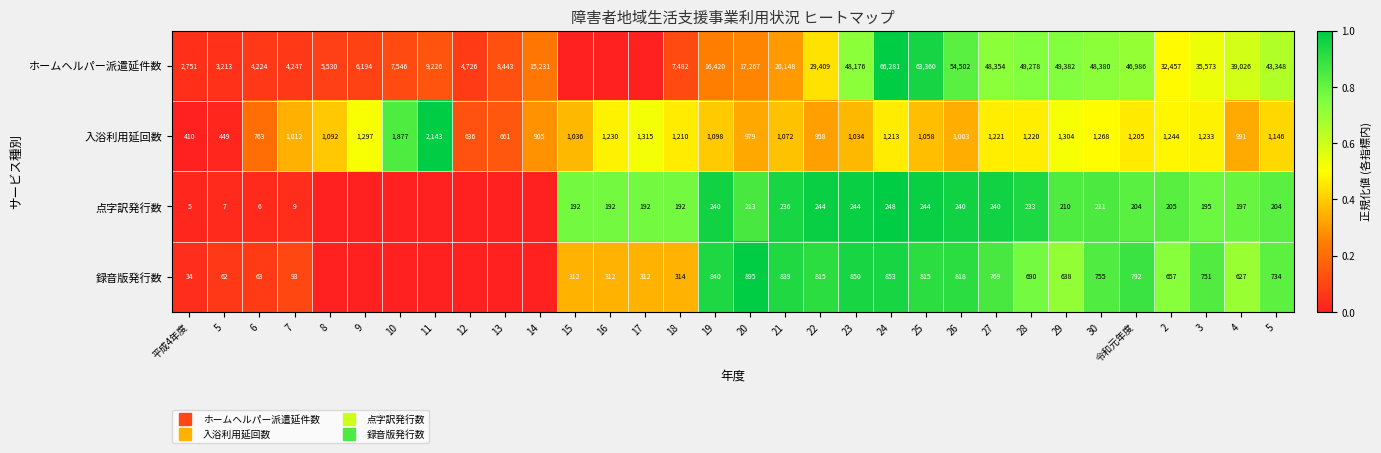

Which category has the lowest value across all series?

15